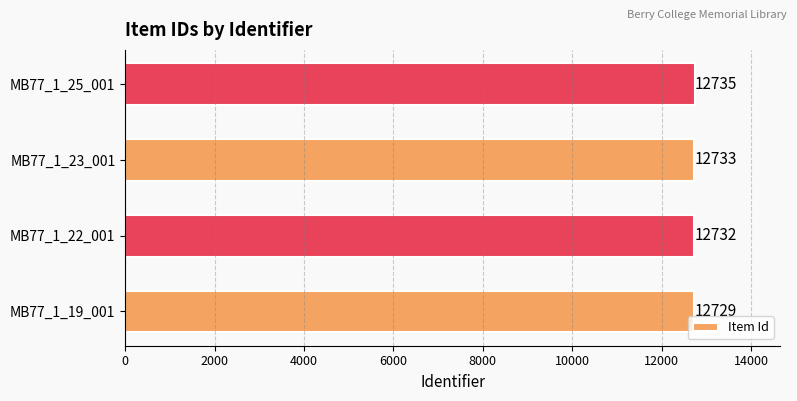

What is the sum of all values?

50929